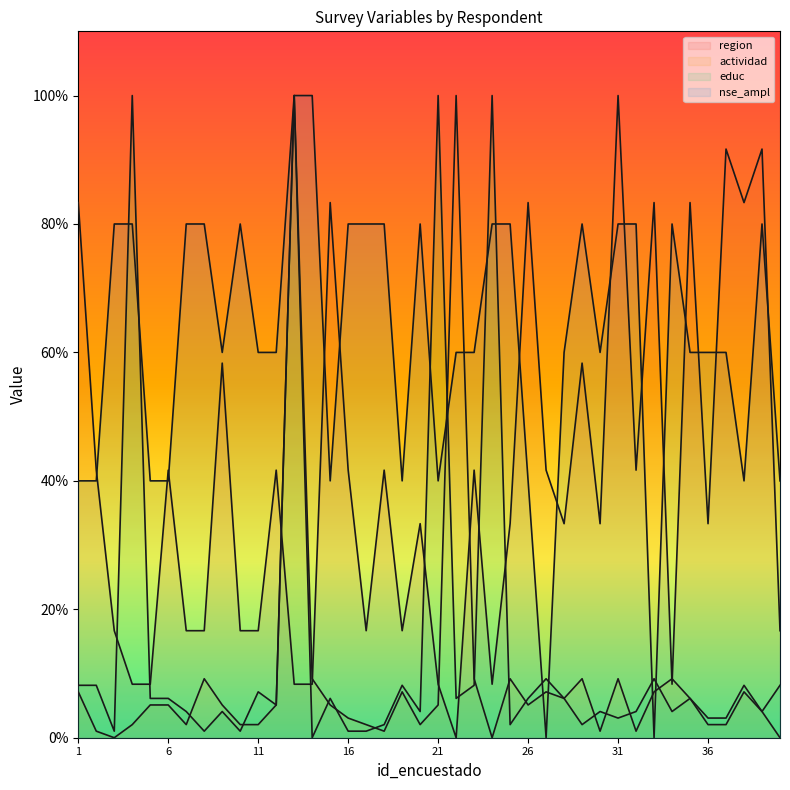

What is the value of the educ point at the 15th from the left?

0.6